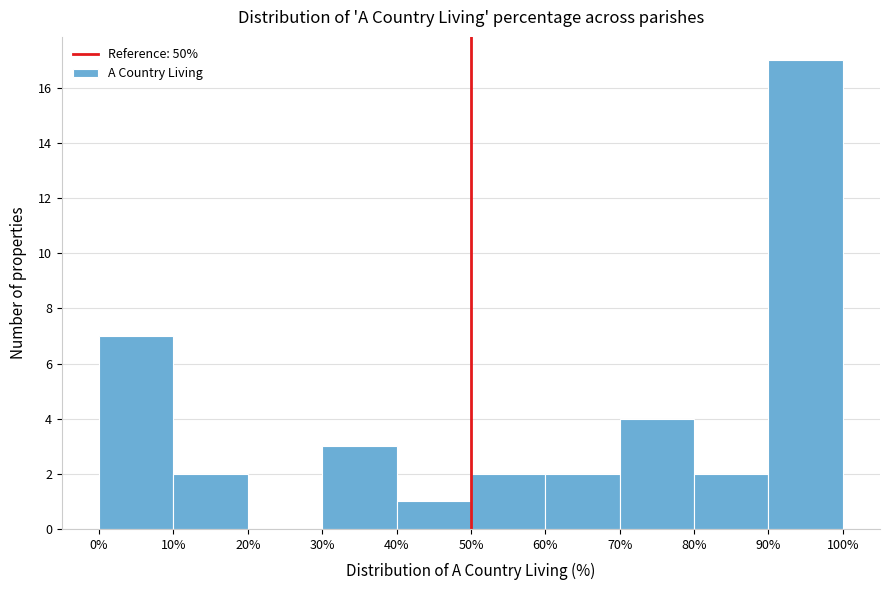

Reading left to right, transcribe this chart: for each bar, give the range it covers on the x-axis and its height. The values are not printed on the chart, so give them approximately, as read against the axis.

0% to 10%: 7
10% to 20%: 2
20% to 30%: 0
30% to 40%: 3
40% to 50%: 1
50% to 60%: 2
60% to 70%: 2
70% to 80%: 4
80% to 90%: 2
90% to 100%: 17